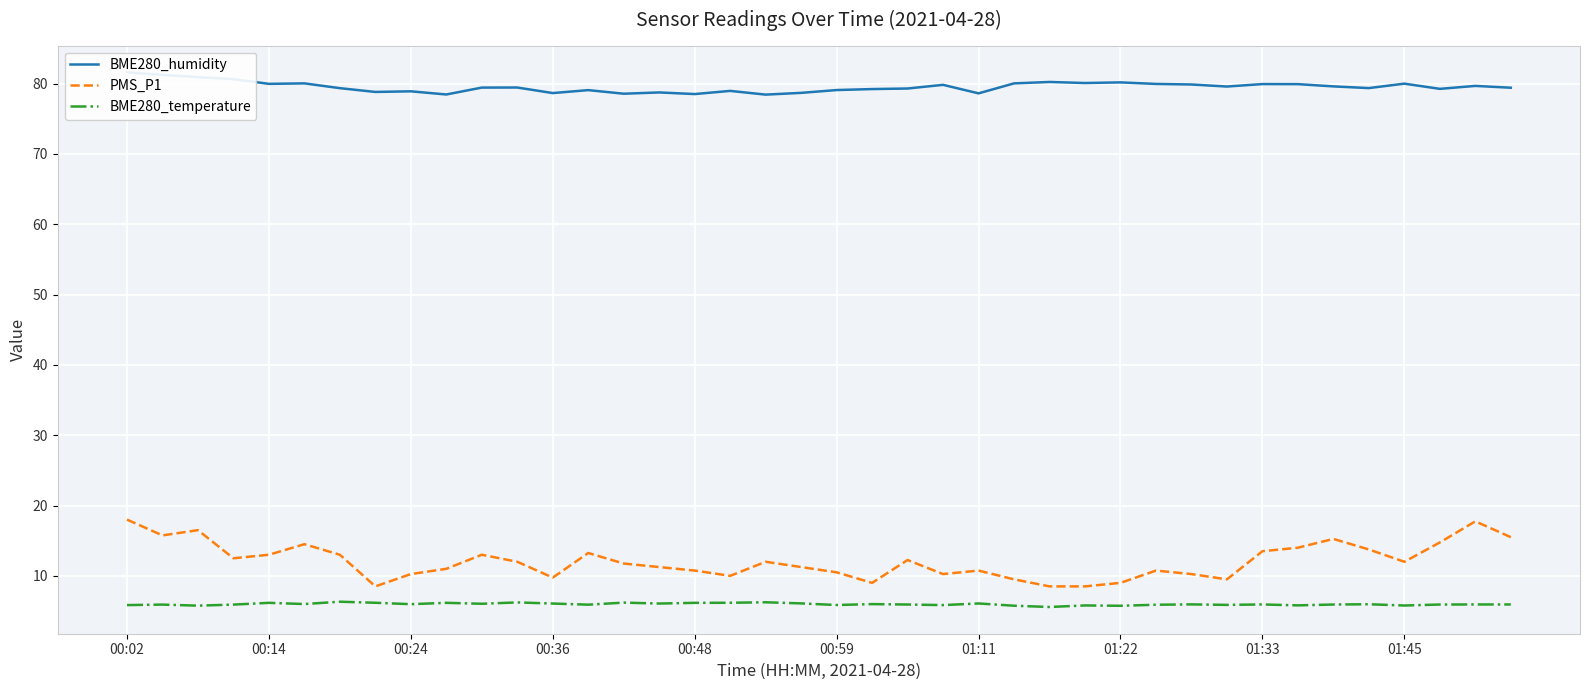

What is the lowest value of the PMS_P1 series?

8.5